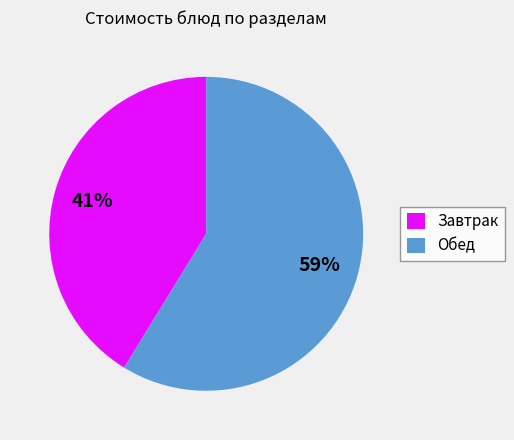

How many segments does this pie chart have?

2